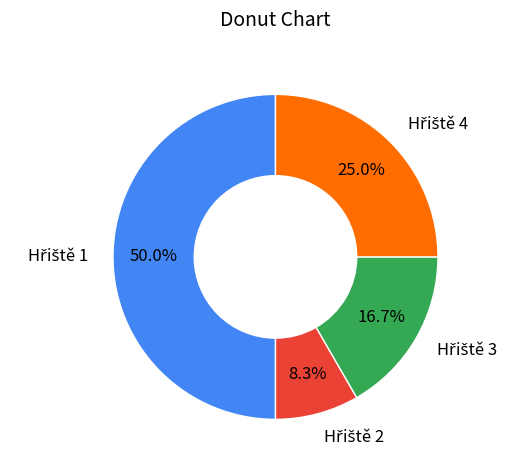

How many slices are in this pie chart?

4